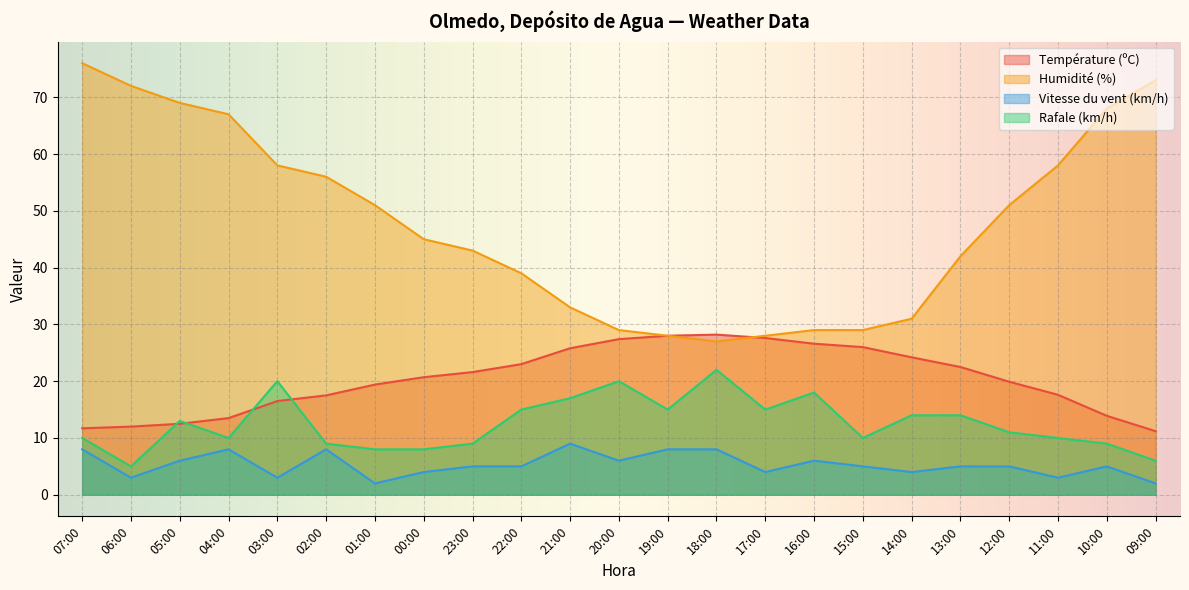

Read the Vitesse du vent (km/h) value at 10:00.

5.0